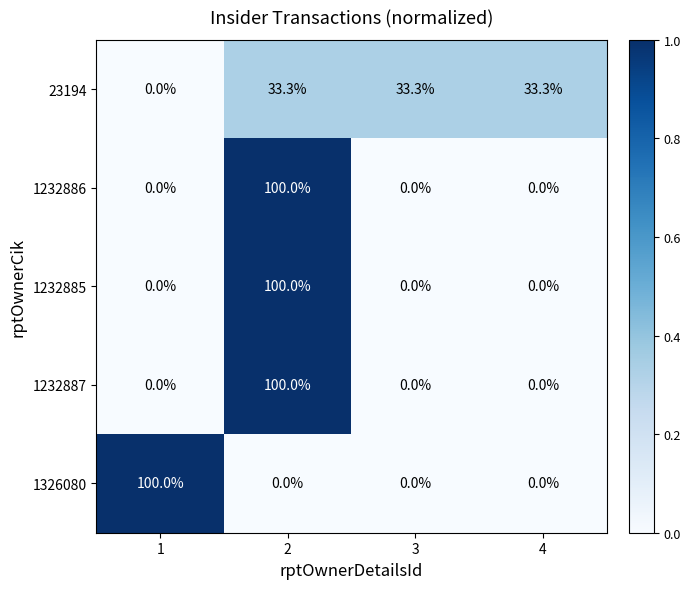

What is the greatest value displayed?

100.0